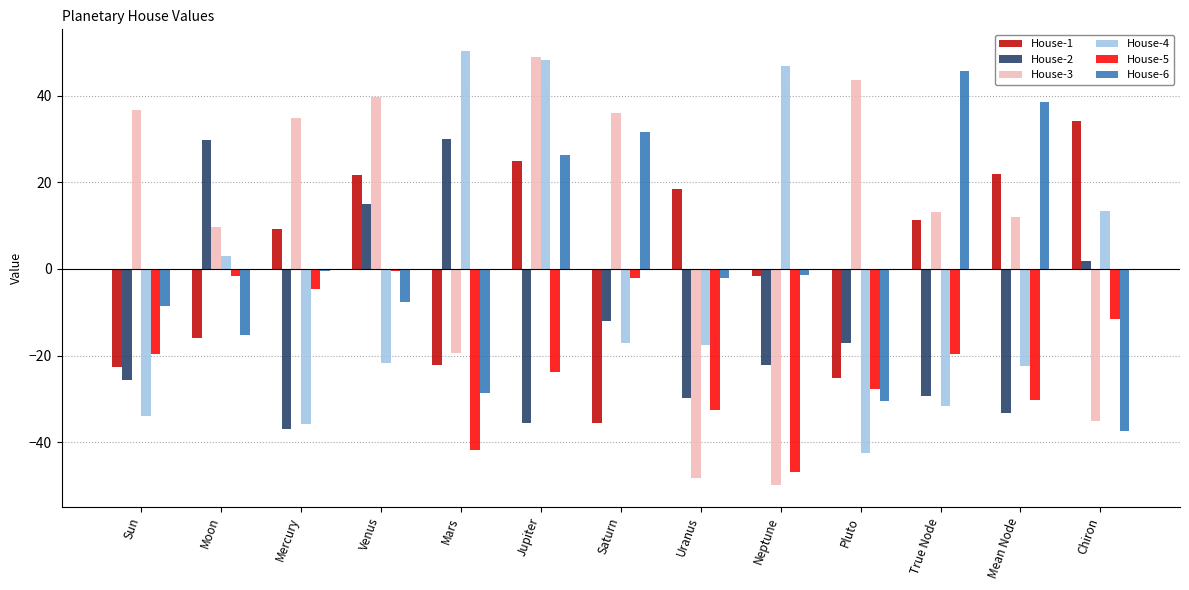

Which series has the largest total across all categories?

House-3